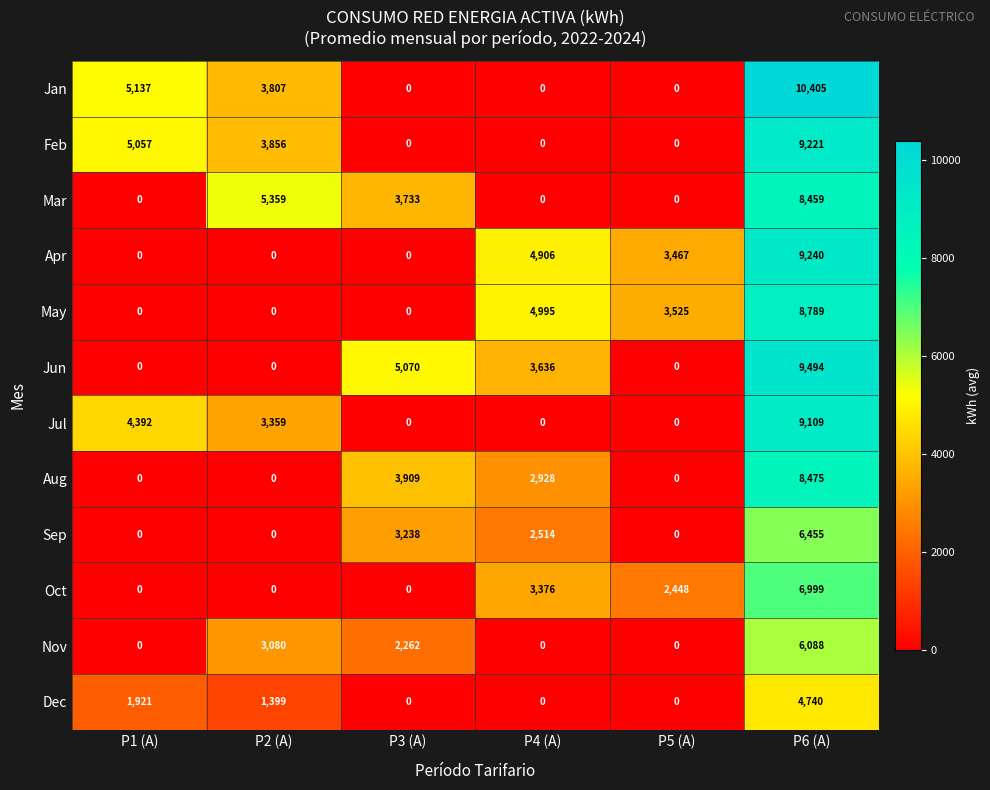

List the series in order of their peak value, highest first.

Jan, Jun, Apr, Feb, Jul, May, Aug, Mar, Oct, Sep, Nov, Dec